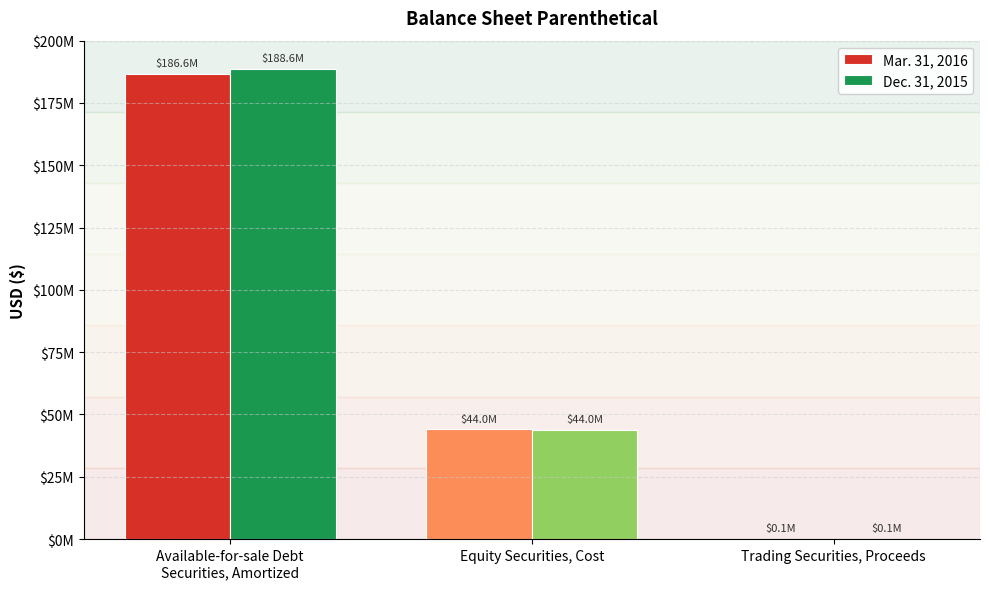

Reading left to right, transcribe all the data shown in this chart.

Mar. 31, 2016: Available-for-sale Debt
Securities, Amortized=186619178	Equity Securities, Cost=43996049	Trading Securities, Proceeds=108881
Dec. 31, 2015: Available-for-sale Debt
Securities, Amortized=188647671	Equity Securities, Cost=43954737	Trading Securities, Proceeds=108881